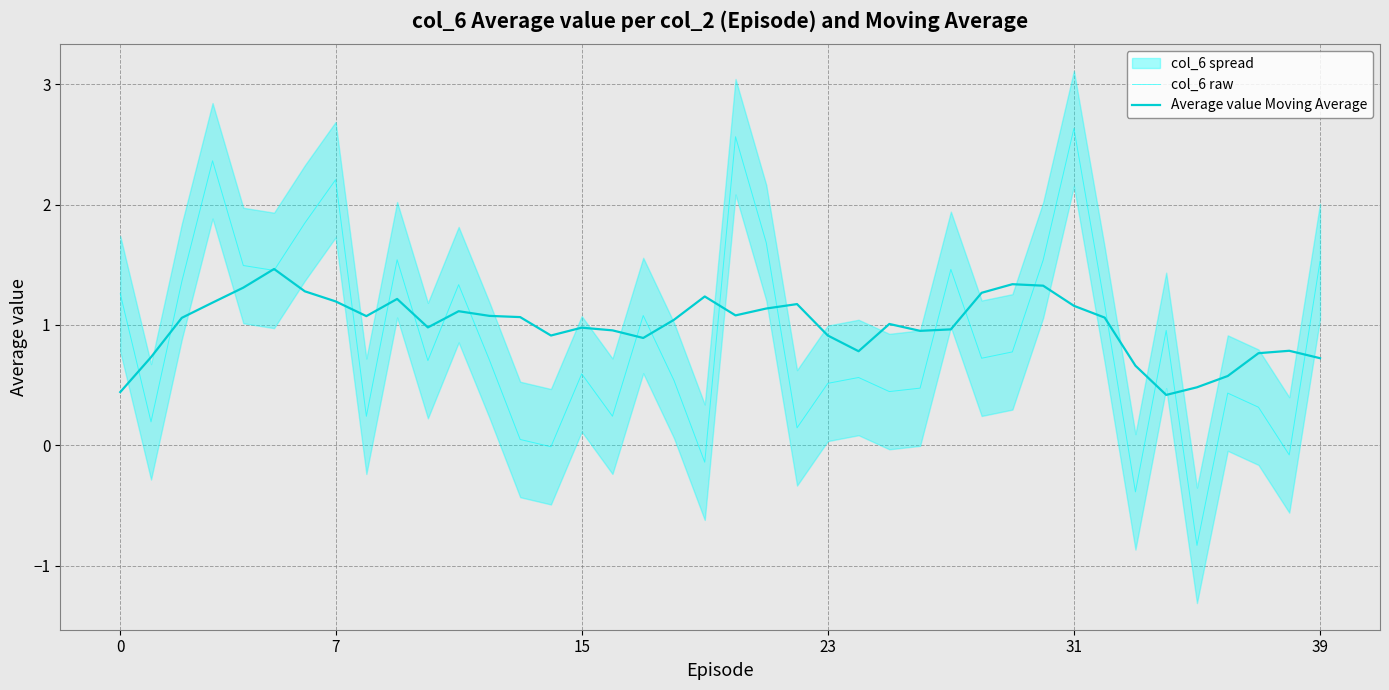

List the series in order of their overall mean, highest first.

Average value Moving Average, col_6 raw